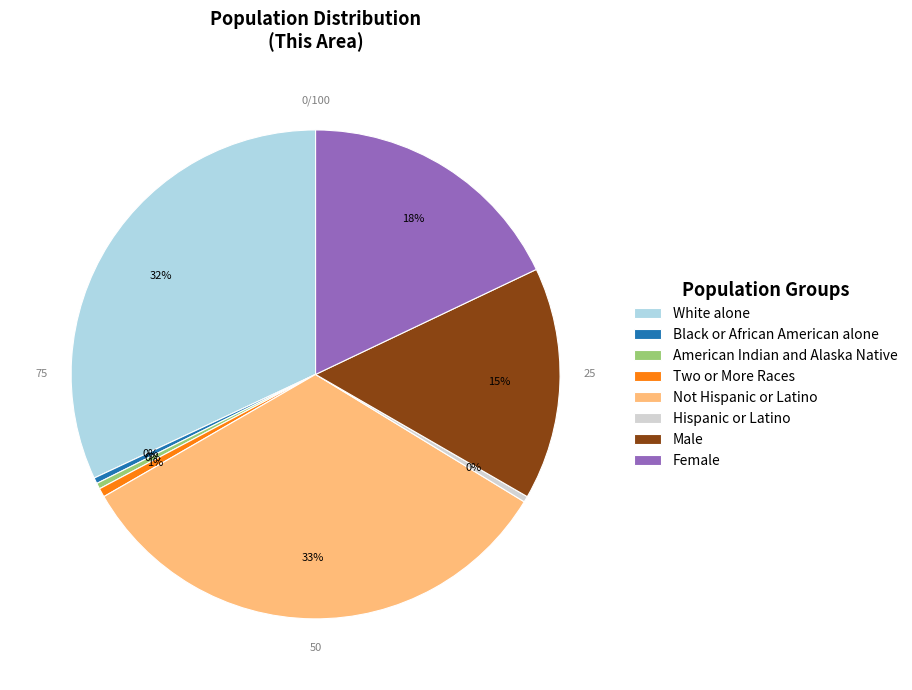

Which has a higher value, Two or More Races or Not Hispanic or Latino?

Not Hispanic or Latino